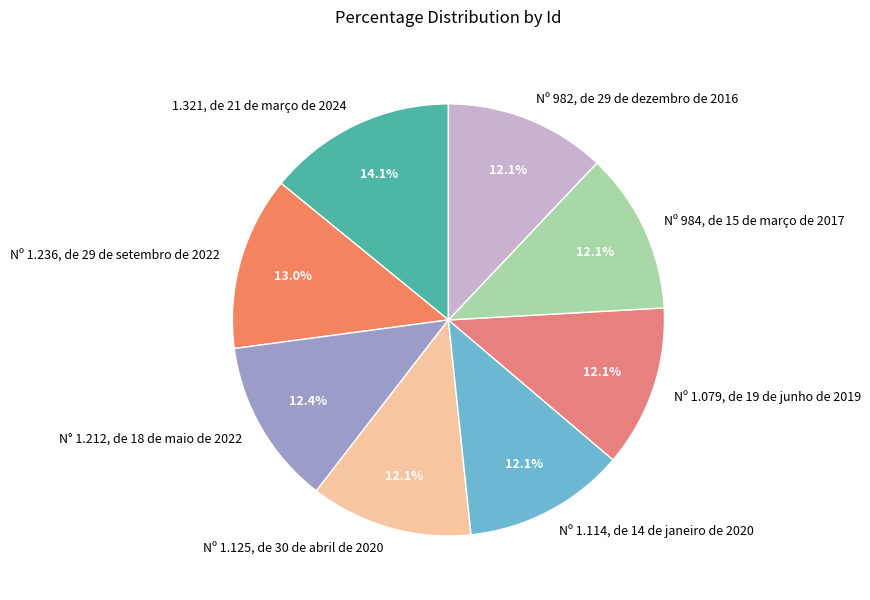

True or false: Nº 1.236, de 29 de setembro de 2022 accounts for 25% of the total.

False